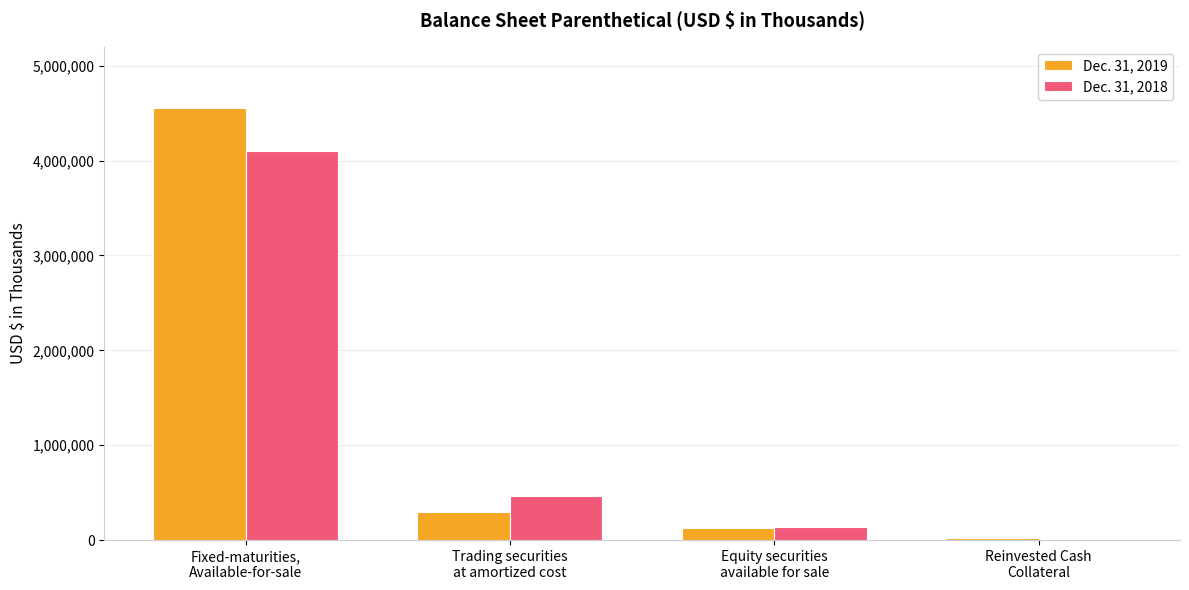

How many groups of bars are there?

4